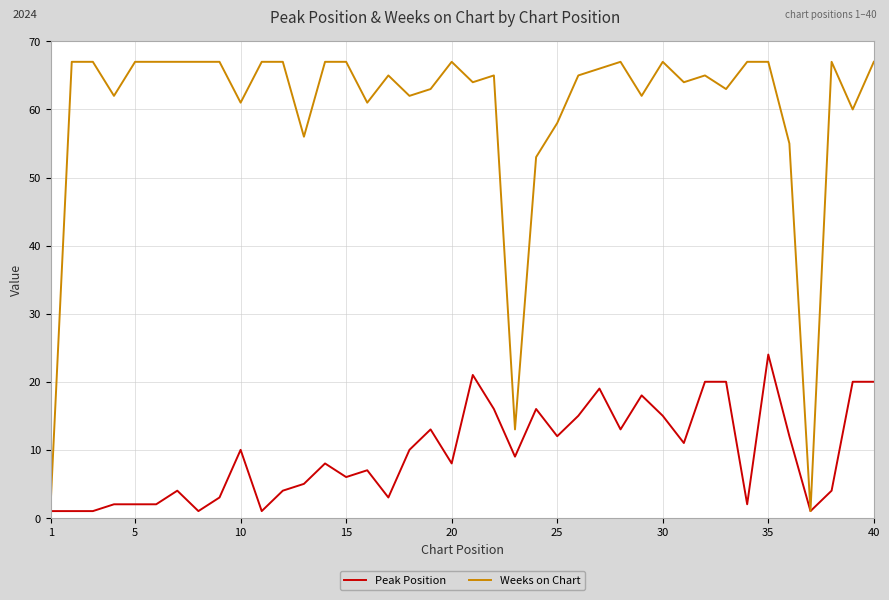

What is the maximum value shown in the chart?

67